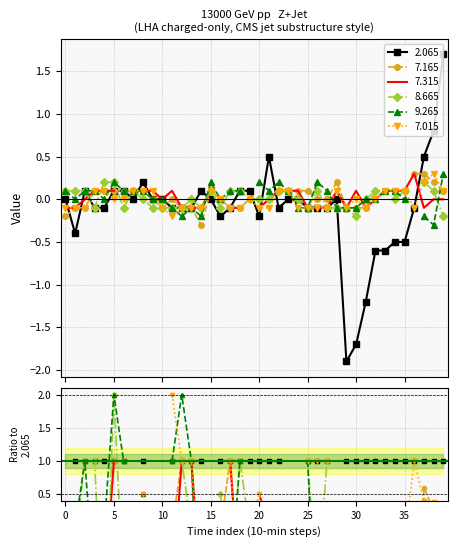

Which series has the largest range (max minus min)?

2.065